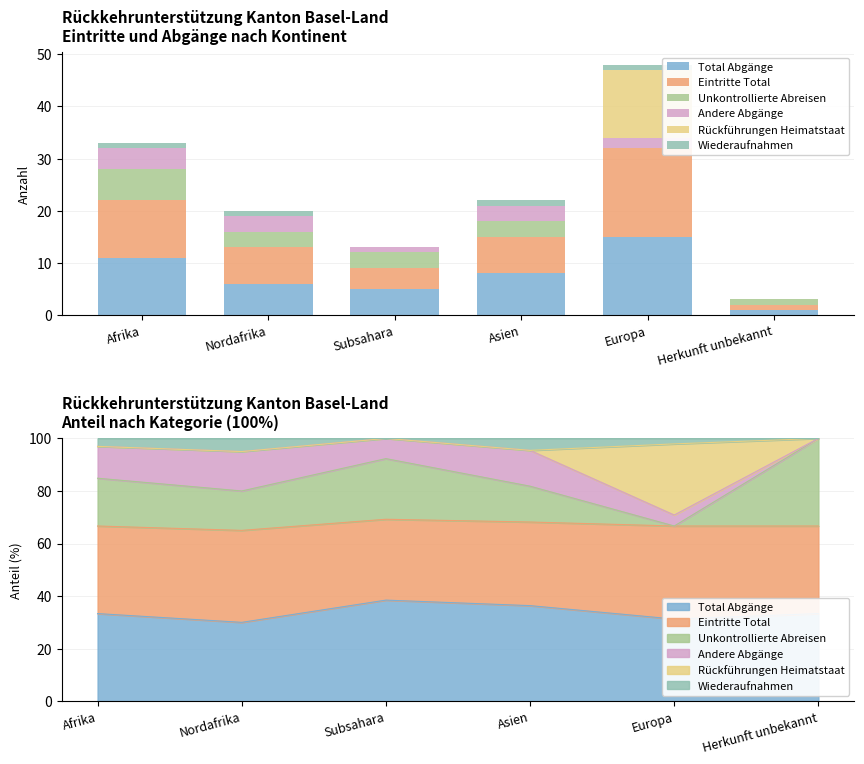

What is the spread (max minus min) of values at Europa?

17